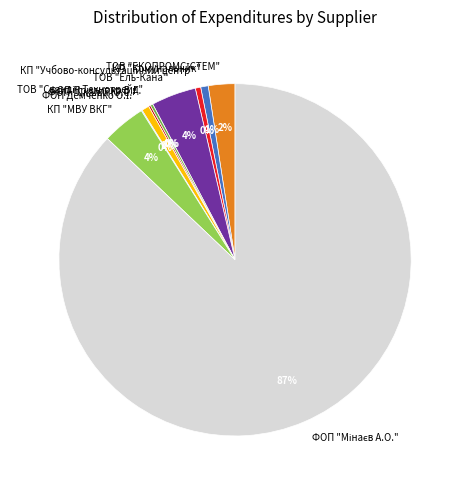

Is it true that ТОВ "Ель-Кана" is 4% of the pie?

True